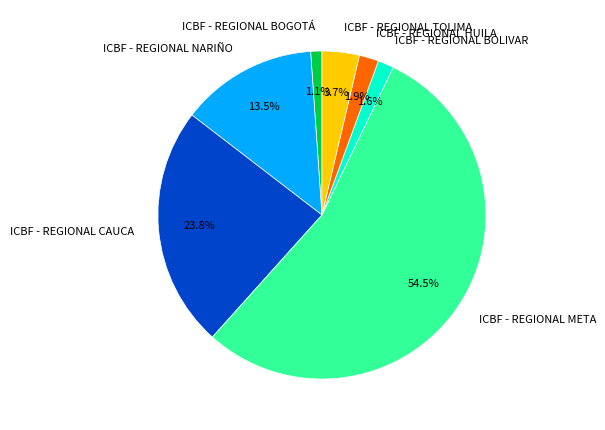

Which slice is the largest?

ICBF - REGIONAL META